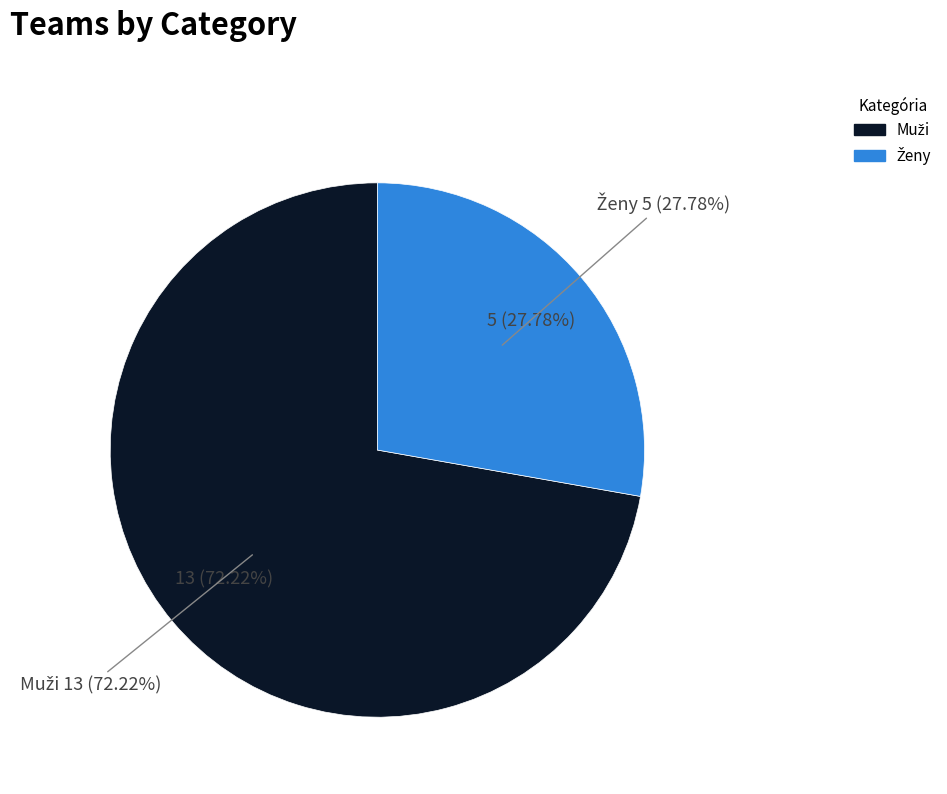

Rank the categories by value from highest to lowest.

Muži, Ženy